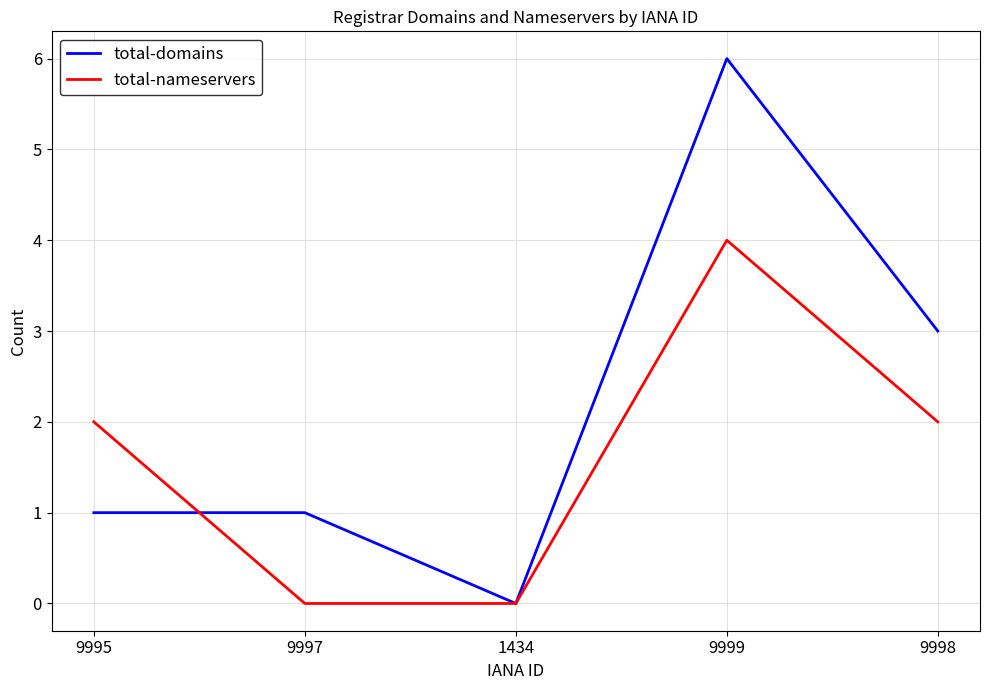

How many lines are shown in the chart?

2